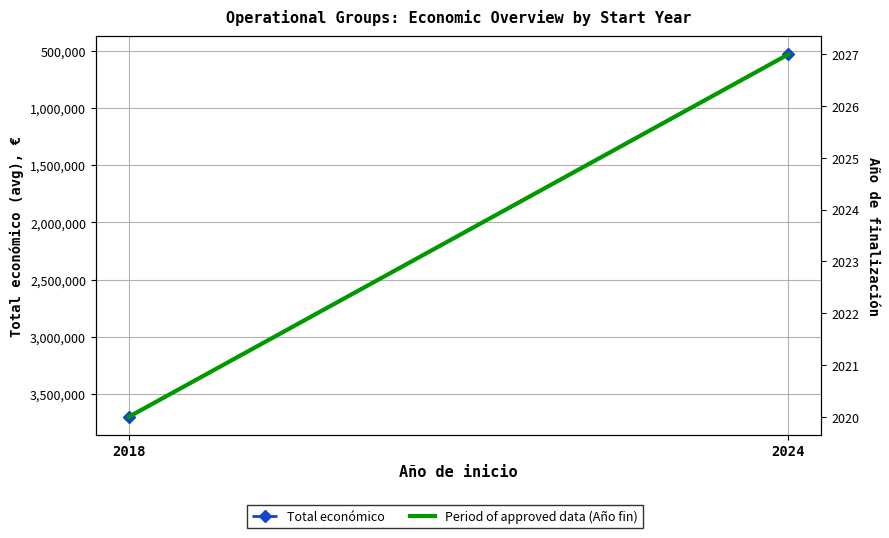

List the series in order of their overall mean, lowest first.

Period of approved data (Año fin), Total económico